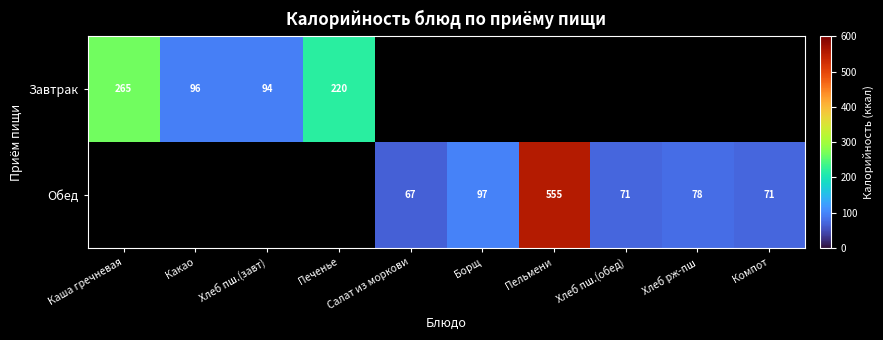

At how many categories does at least one series exceed 311?

1